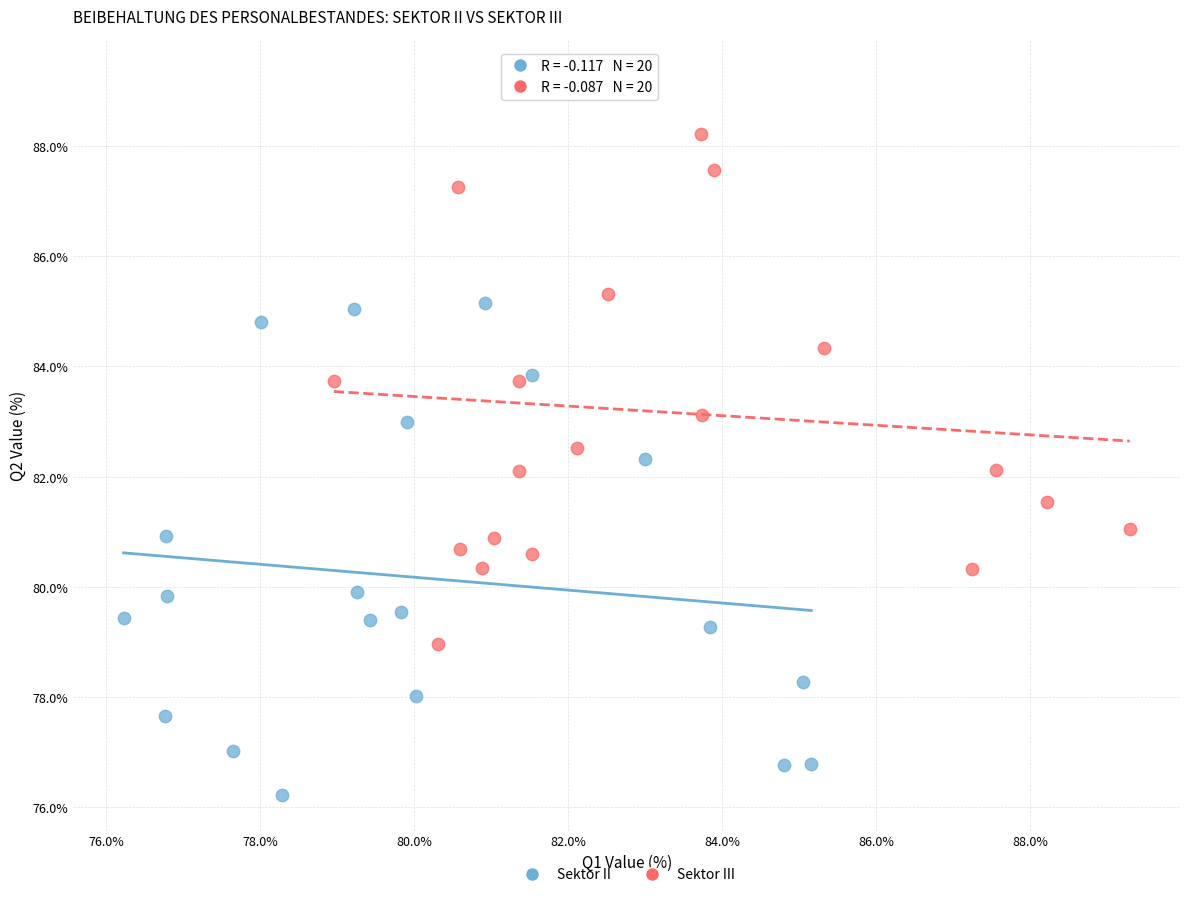

Which series reaches the maximum Y coordinate?

Sektor III